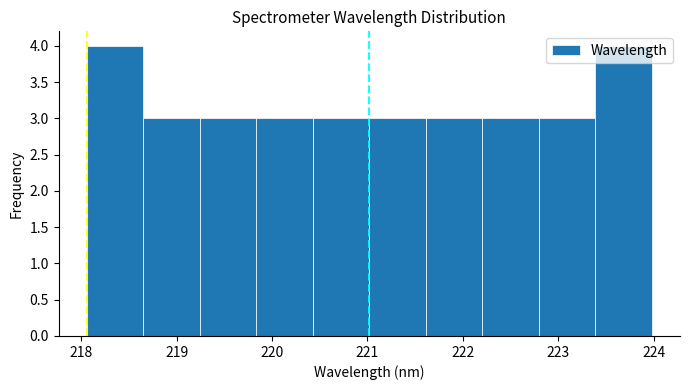

Reading left to right, transcribe this chart: for each bar, give the range it covers on the x-axis and its height. Neither the bar edges nor the heights are printed on the chart, so give them approximately, as read against the axes.

218.1 to 218.7: 4
218.7 to 219.2: 3
219.2 to 219.8: 3
219.8 to 220.4: 3
220.4 to 221.0: 3
221.0 to 221.6: 3
221.6 to 222.2: 3
222.2 to 222.8: 3
222.8 to 223.4: 3
223.4 to 224.0: 4